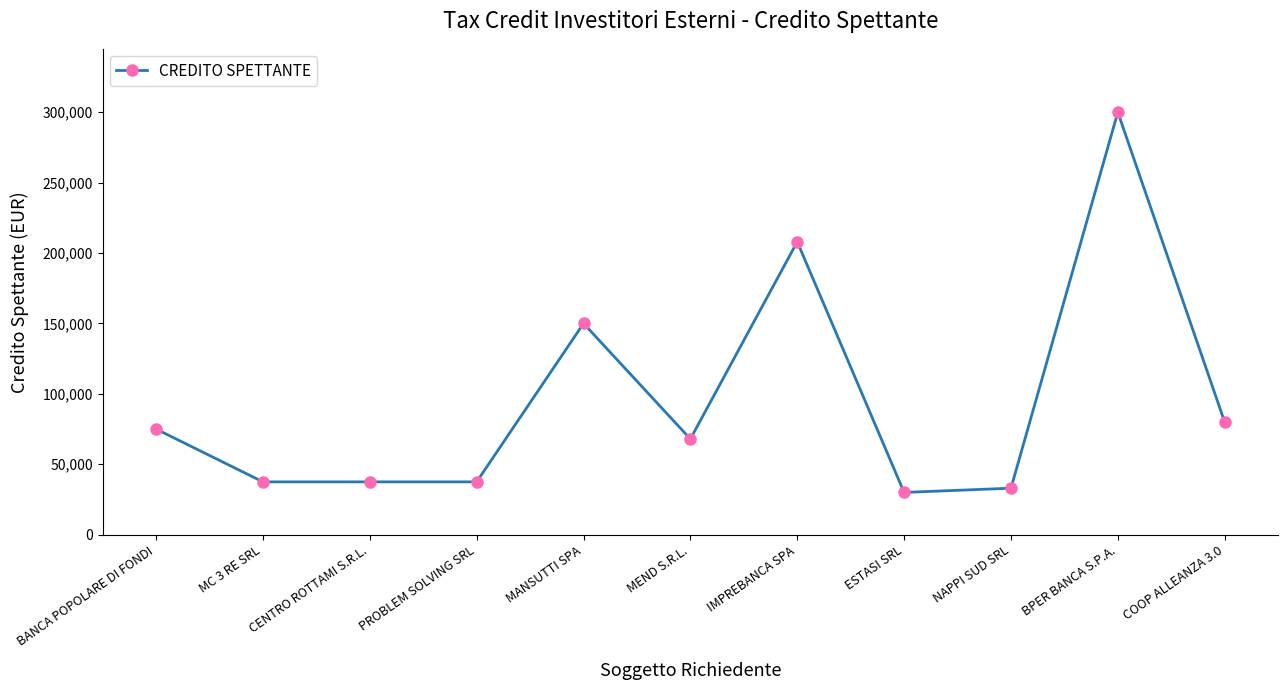

What is the approximate value at BANCA POPOLARE DI FONDI?

75000